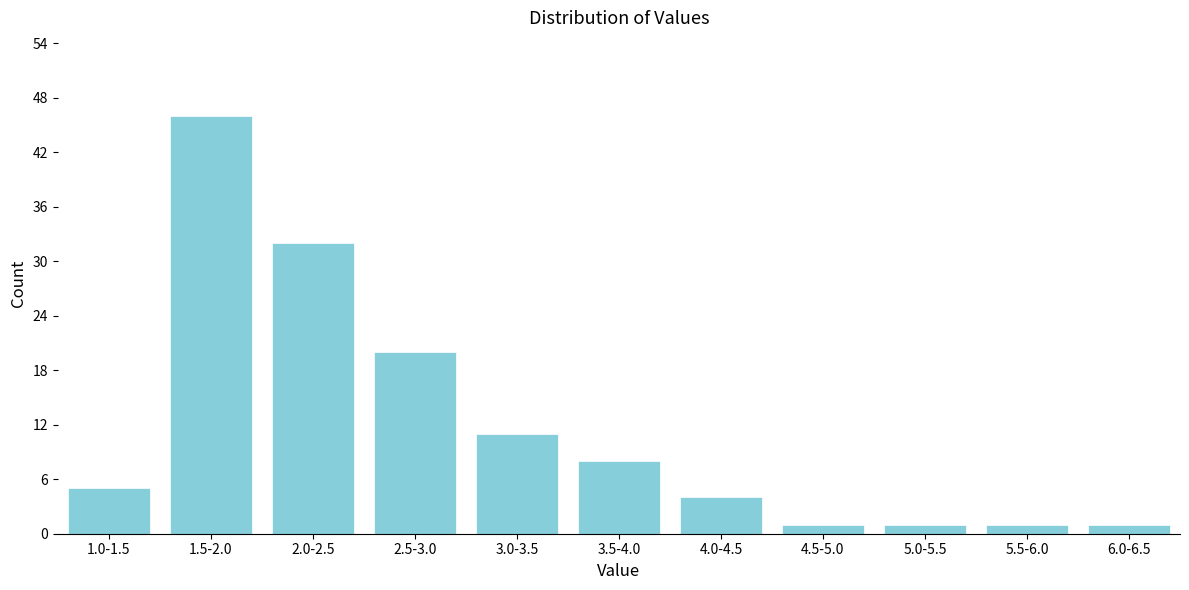

Reading left to right, what are all the values shown in this chart?

5	46	32	20	11	8	4	1	1	1	1